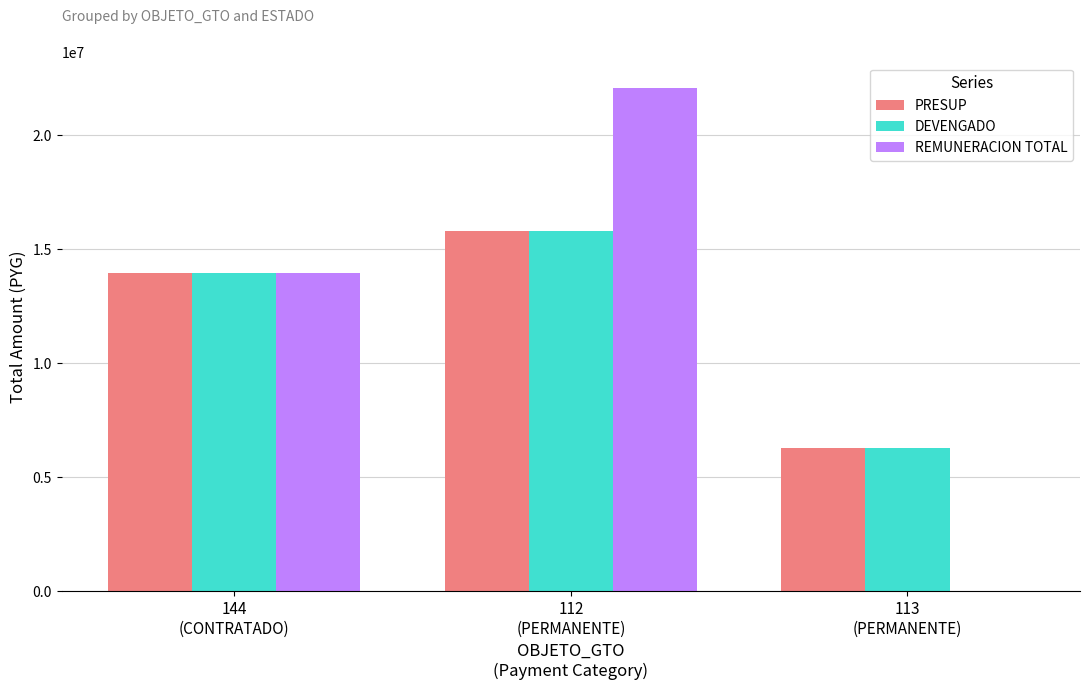

What value does the REMUNERACION TOTAL series have at 112
(PERMANENTE), to the nearest 50?

22088700